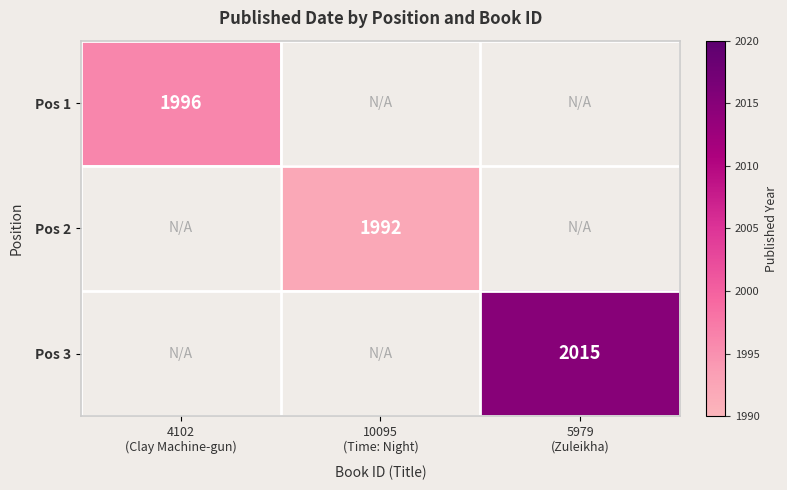

What is the maximum value shown in the chart?

2015.0